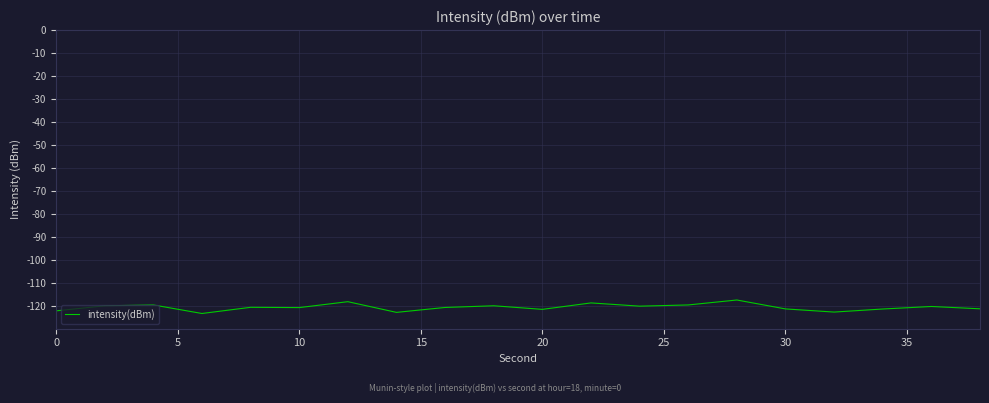

What is the smallest value displayed?

-123.4